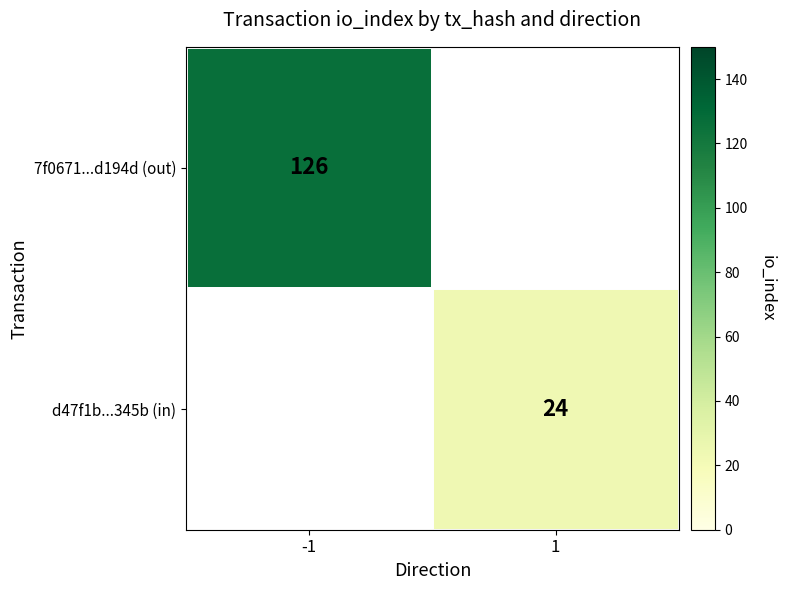

At how many categories does at least one series exceed 114?

1